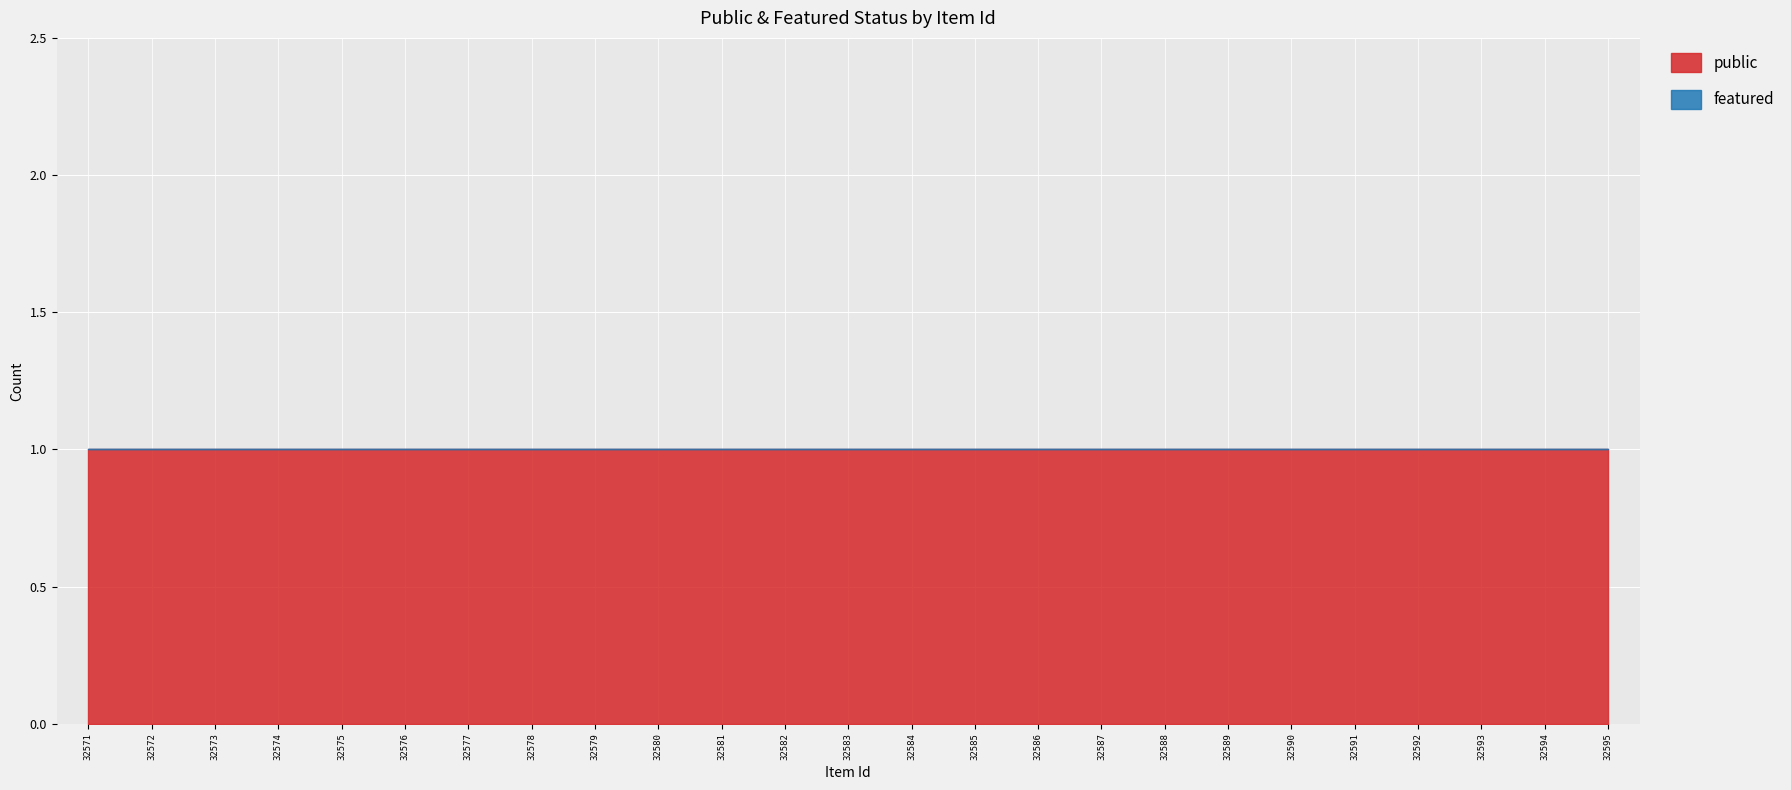

Which has a higher value, 32576 or 32575?

32576